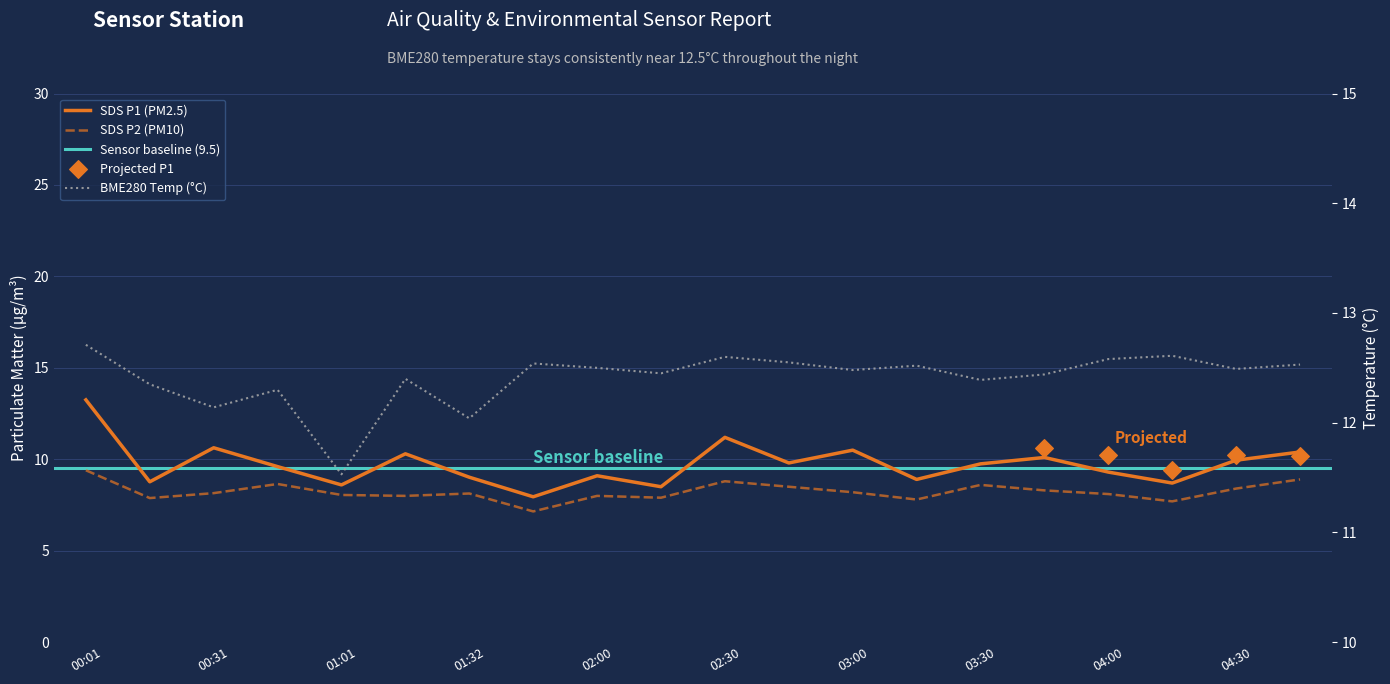

Which series has the largest total across all categories?

BME280_temperature